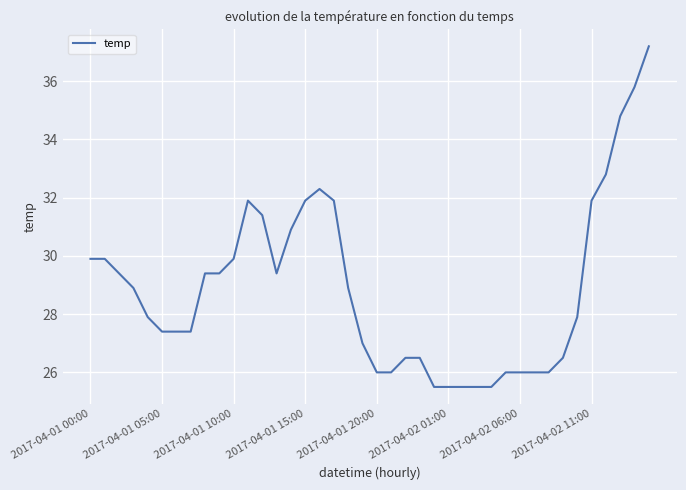

What is the difference between the second highest and minimum values?

10.3